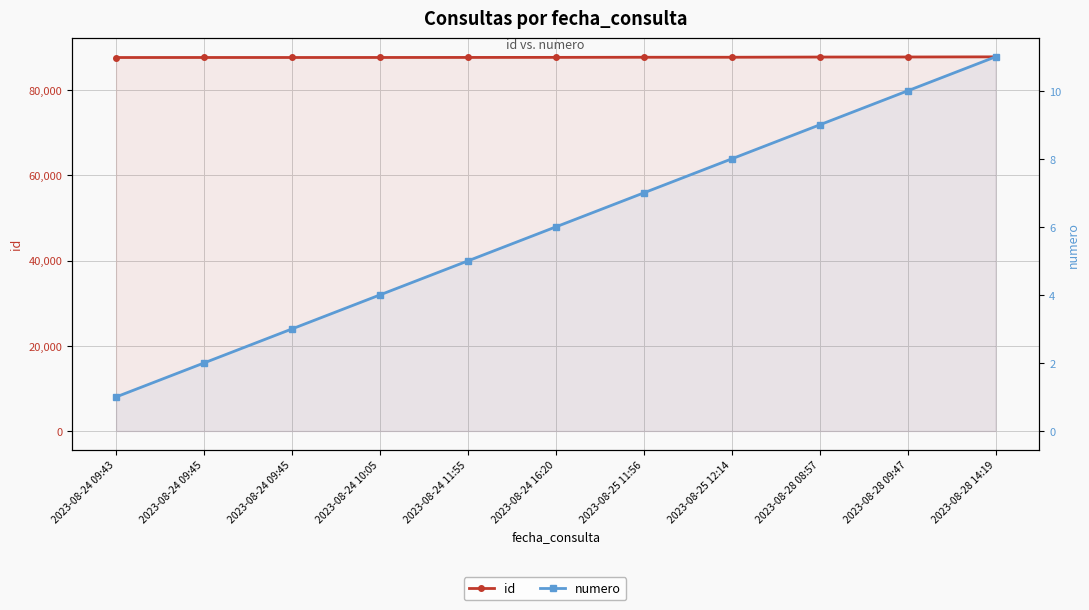

How many numero values are between 3 and 9?

7